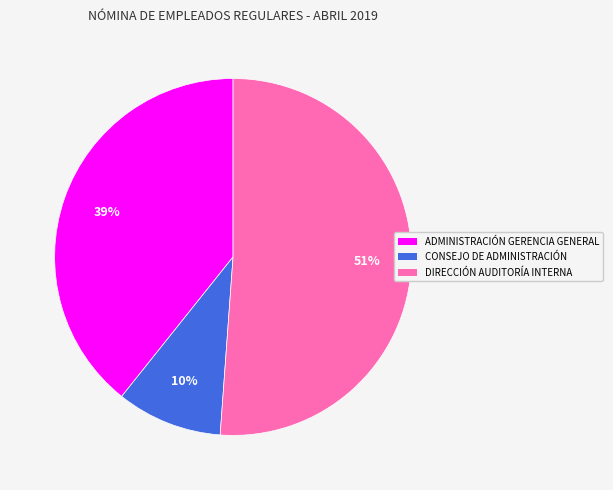

Rank the categories by value from highest to lowest.

DIRECCIÓN AUDITORÍA INTERNA, ADMINISTRACIÓN GERENCIA GENERAL, CONSEJO DE ADMINISTRACIÓN